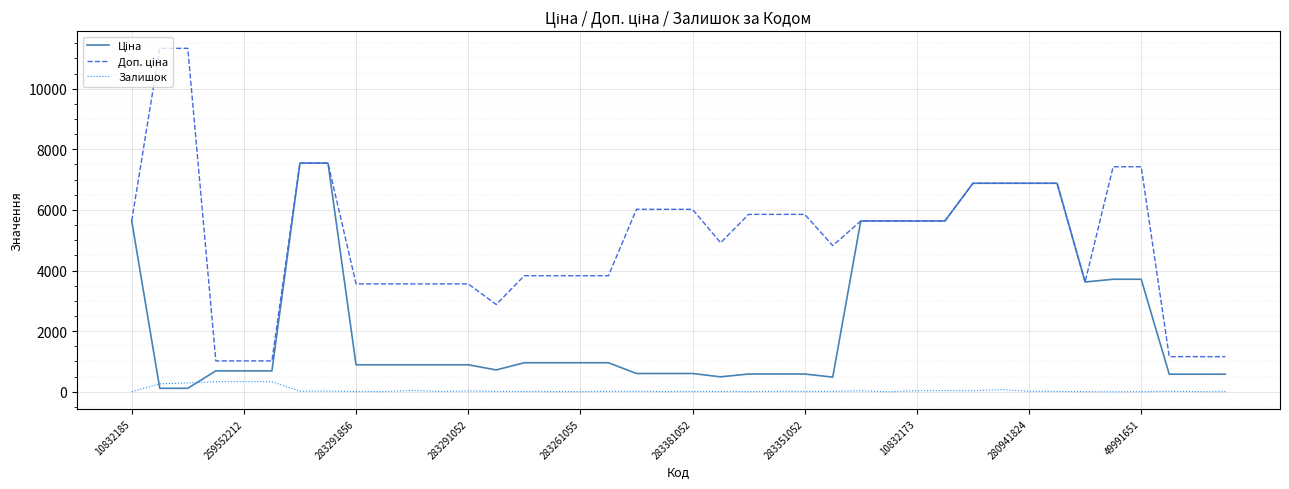

What is the difference between the maximum and second lowest values in the Доп. ціна series?

10316.2